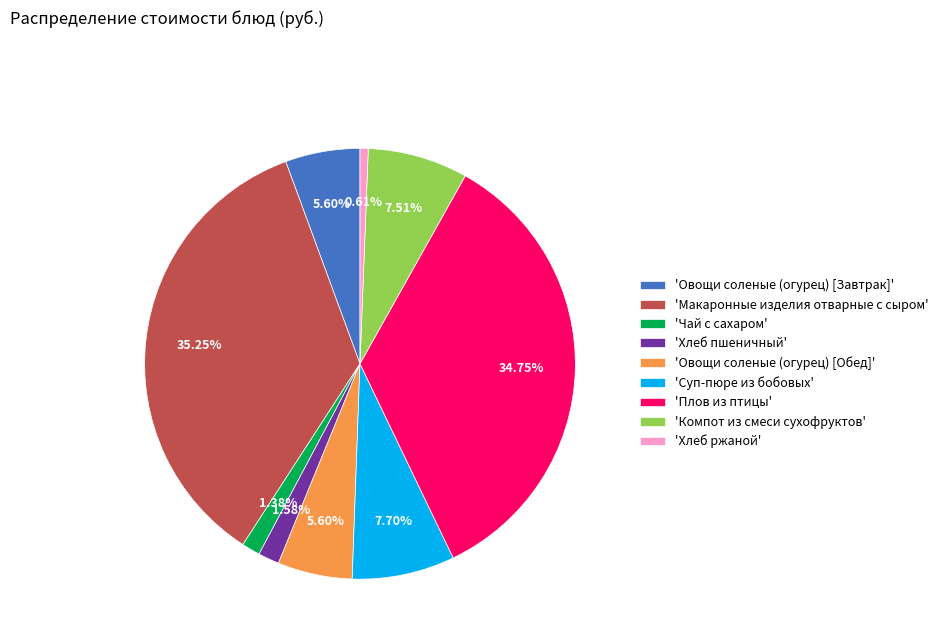

Which slice is the smallest?

'Хлеб ржаной'